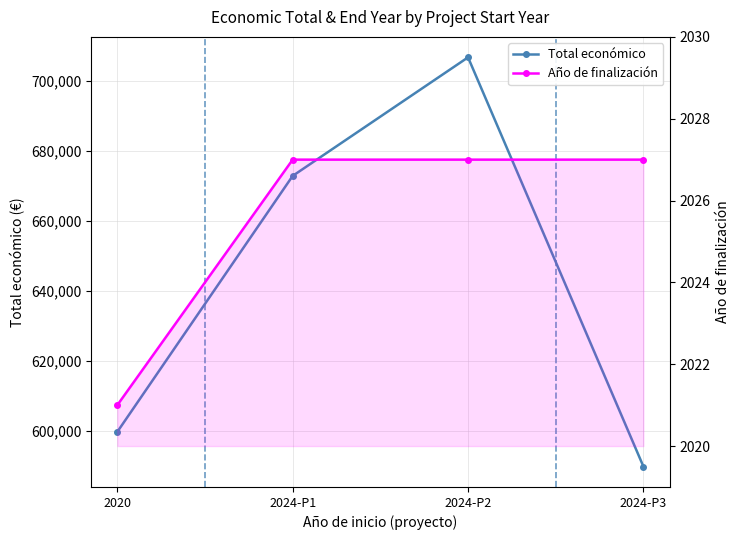

At how many categories does at least one series exceed 281993?

4